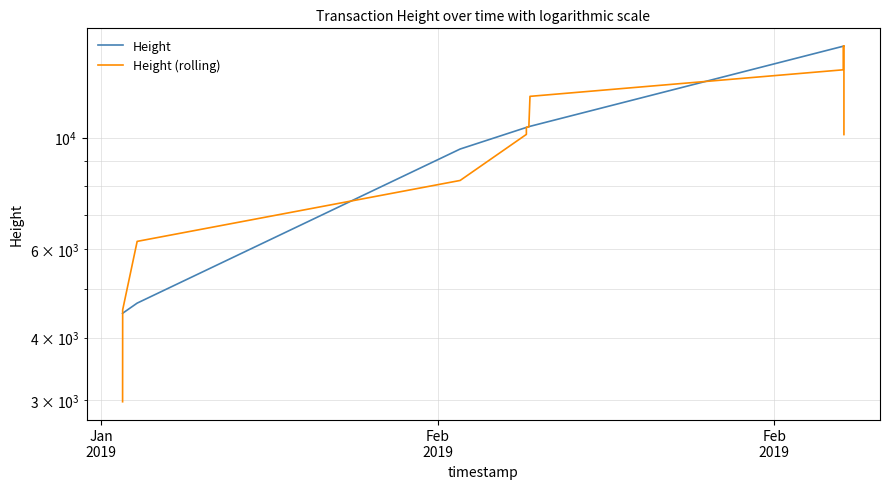

Where do Height and Height (rolling) first cross each other?

Jan
2019 and Feb
2019